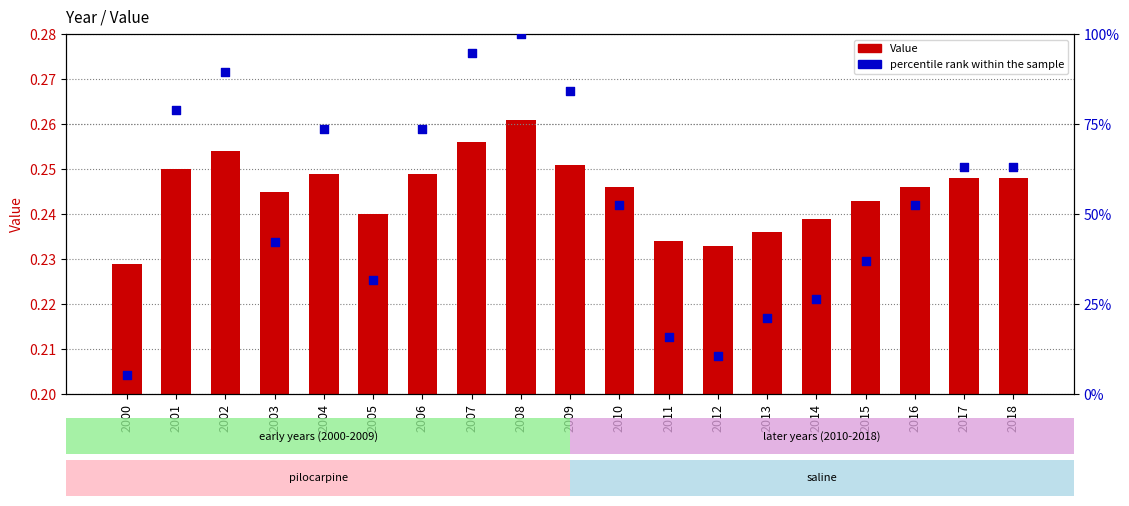

Which series has the largest Y range (max minus min)?

percentile rank within the sample